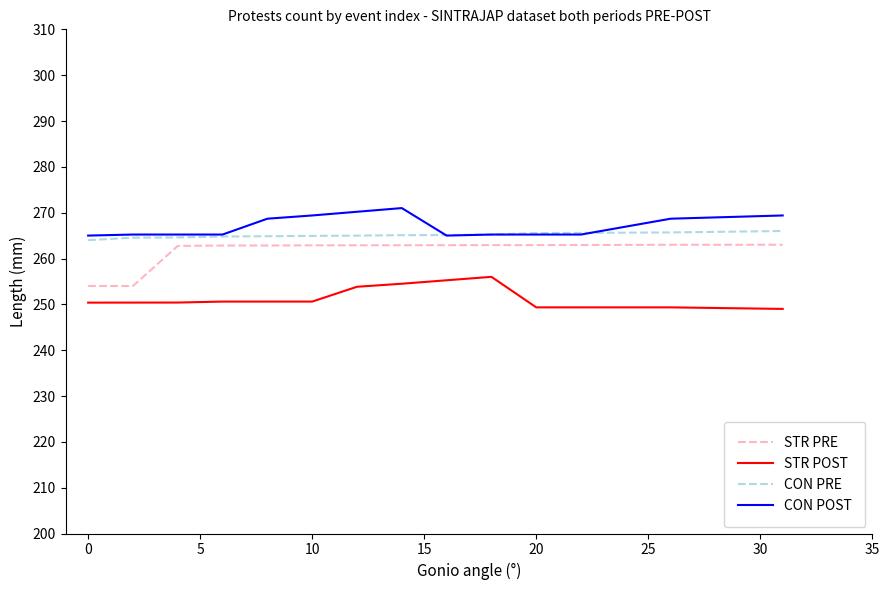

True or false: STR POST and CON POST cross at least once.

False